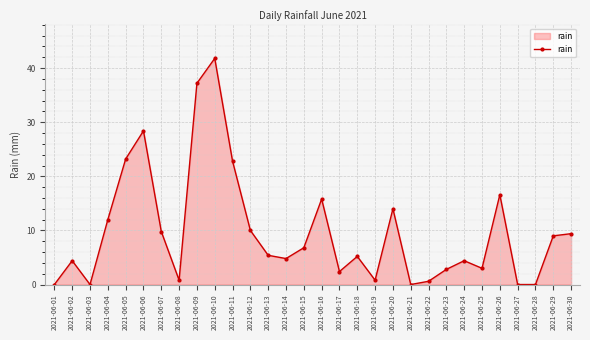

What is the change in value from 2021-06-05 to 2021-06-08?

-22.4